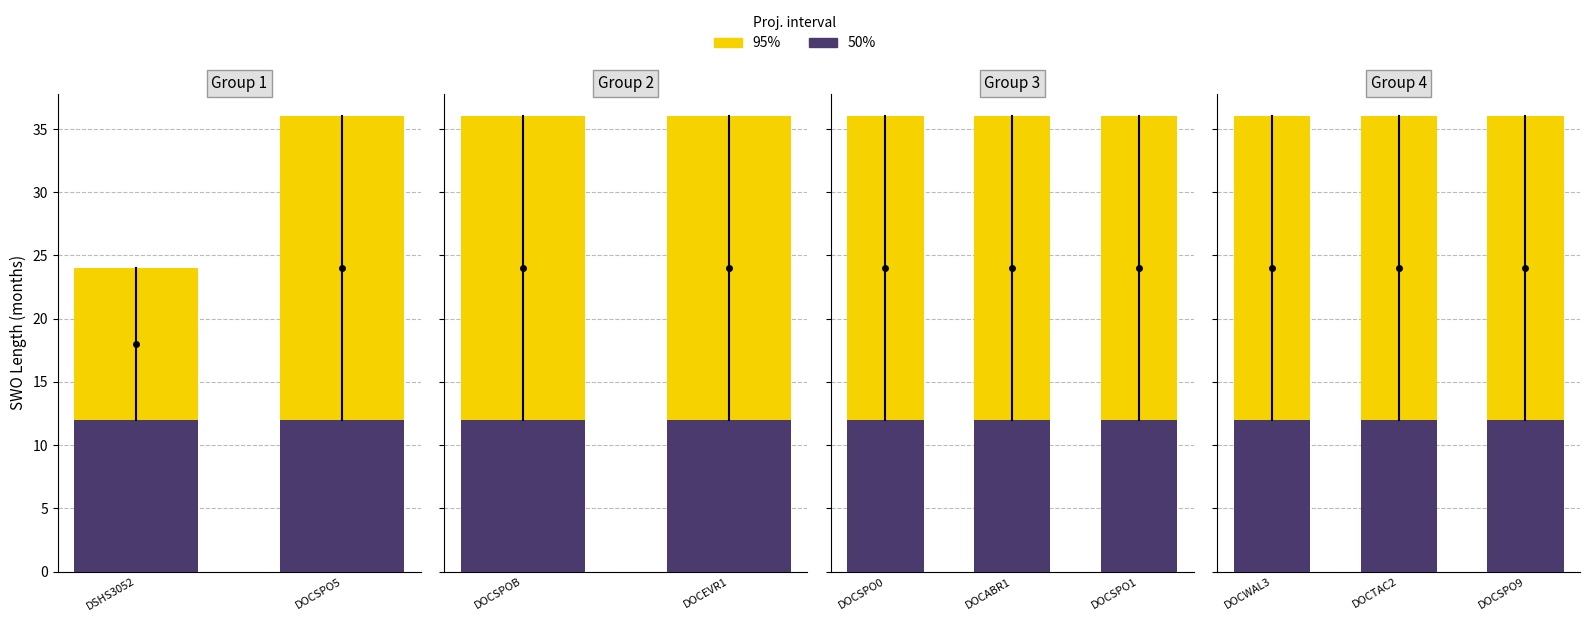

Which series has the largest range (max minus min)?

95%